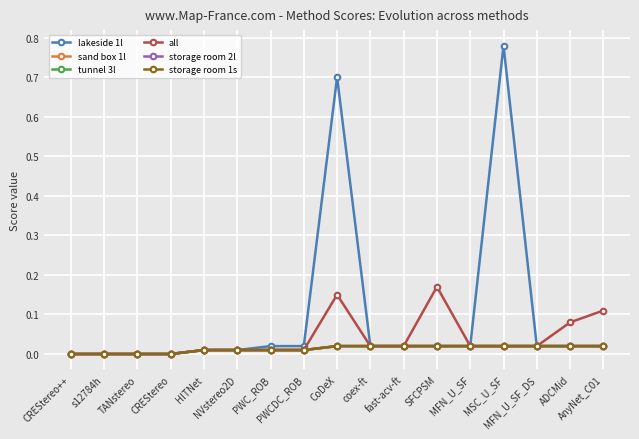

True or false: sand box 1l has more than 0 interior local peaks.

False